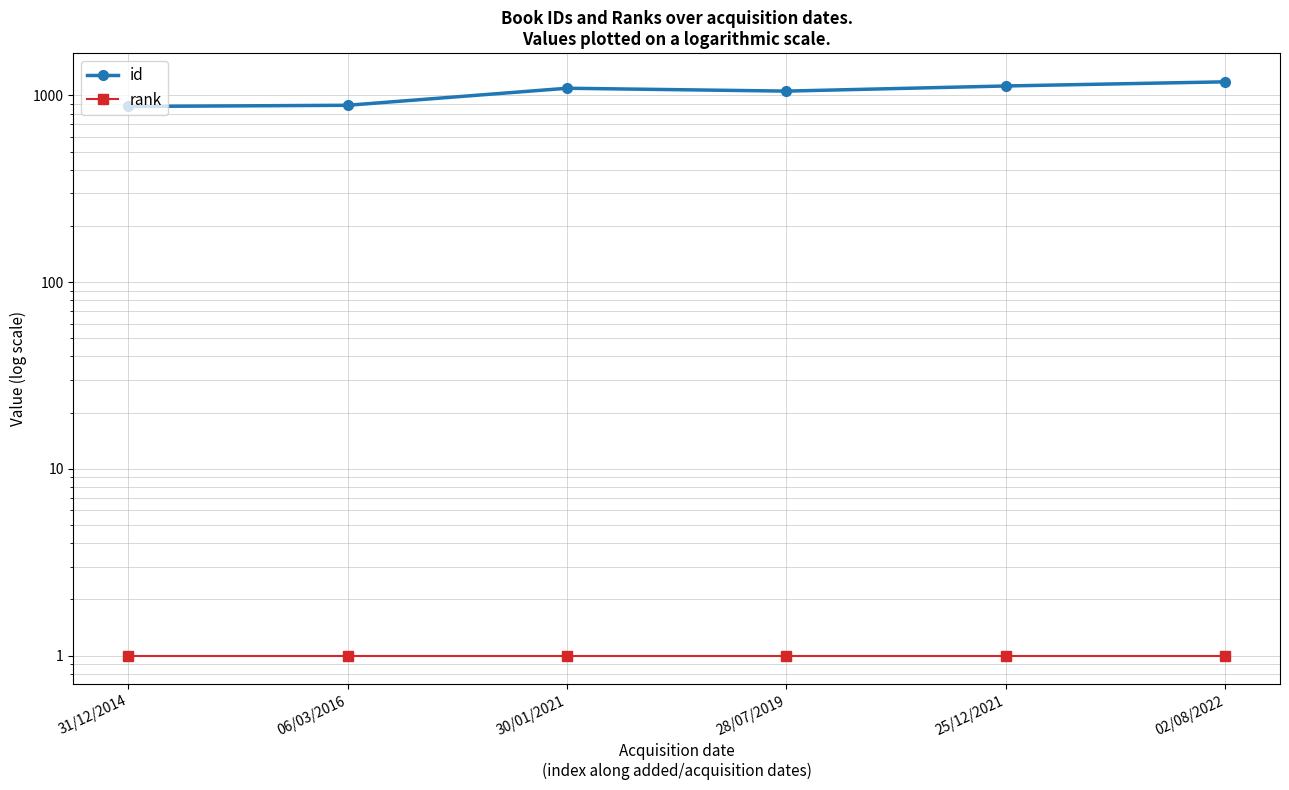

What is the difference between the highest and lowest values at 31/12/2014?

872